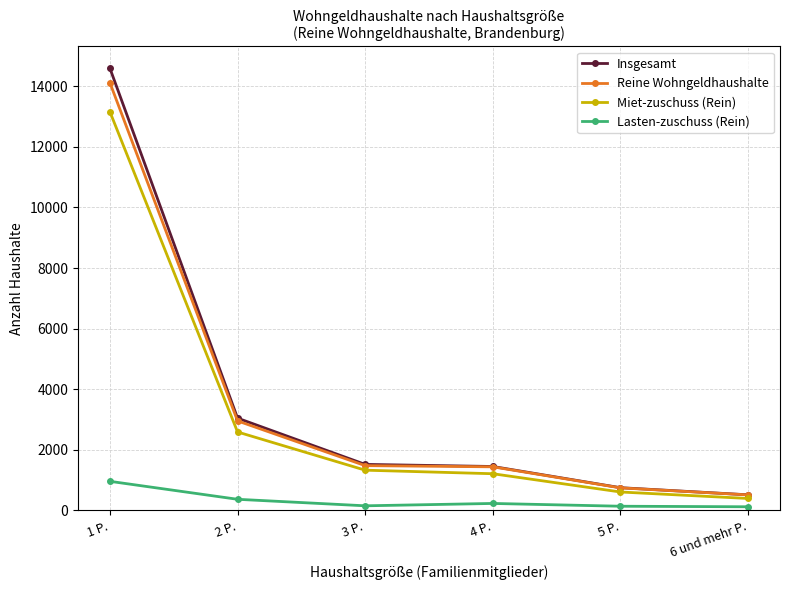

The value of Insgesamt at 3 P. is 1517. True or false?

True